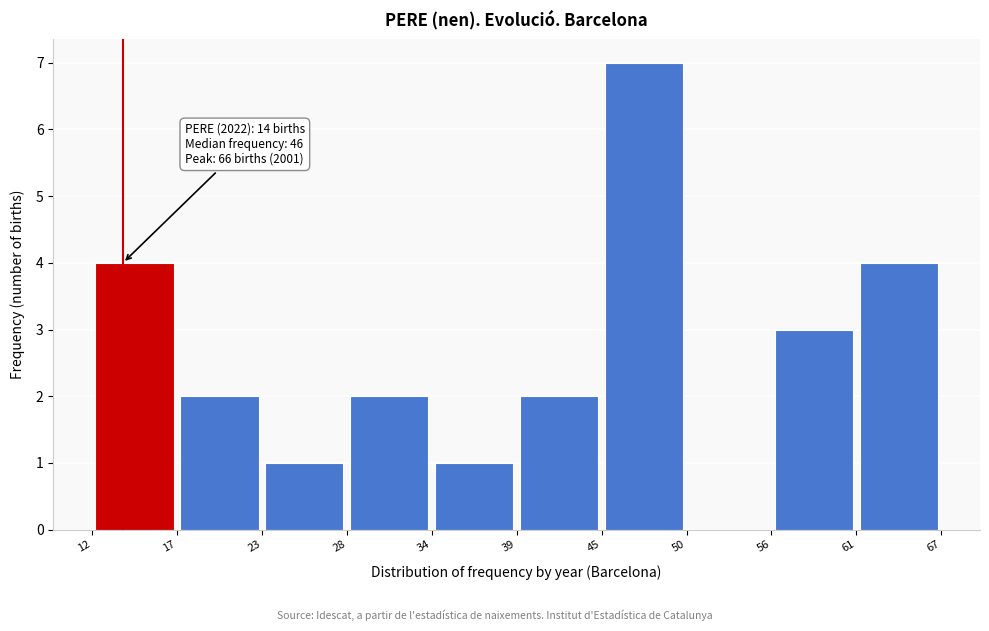

Which range on the x-axis has the tallest bar?

45 to 50